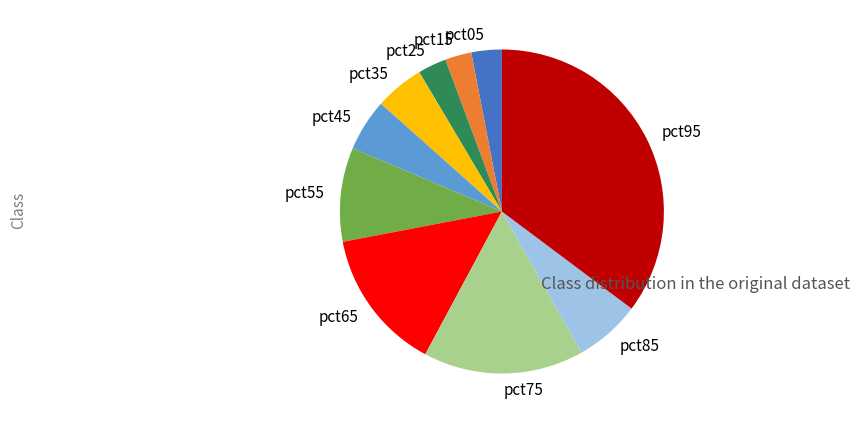

Do pct45 and pct75 together represent more than half of the pie?

No